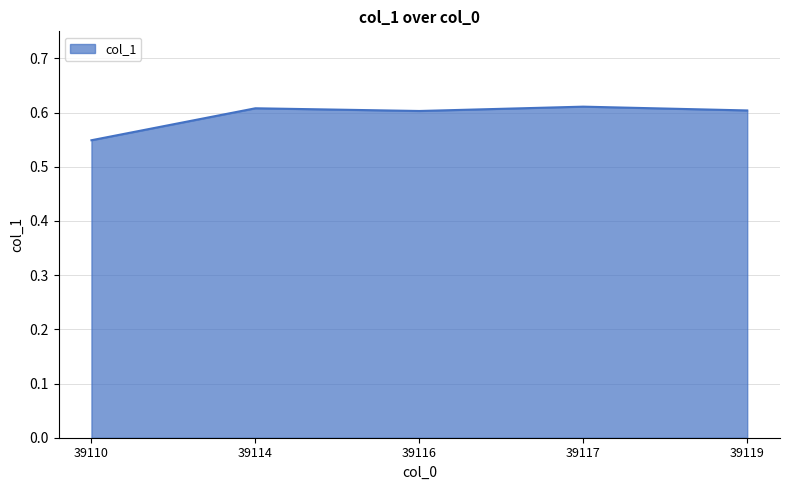

At which label is the value closest to 0?

39110